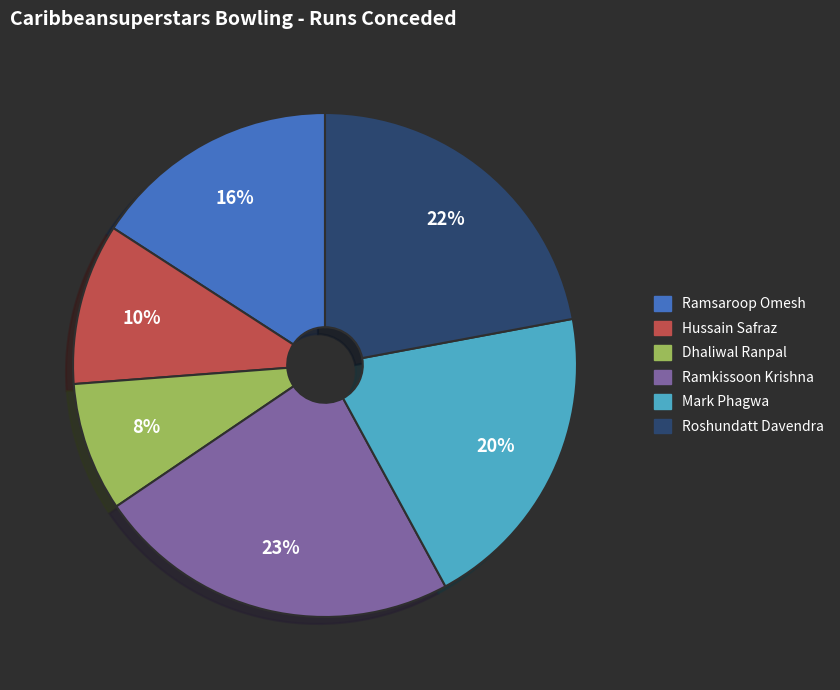

To the nearest percent, what is the combined percentage of Roshundatt Davendra and Mark Phagwa?

42%